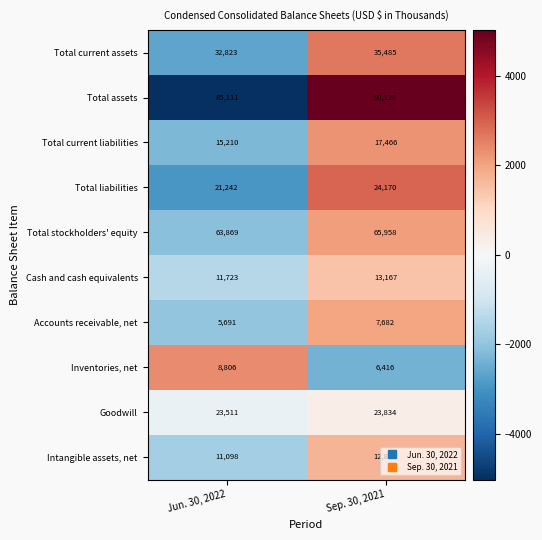

What value does the Intangible assets, net series have at Jun. 30, 2022?

11098